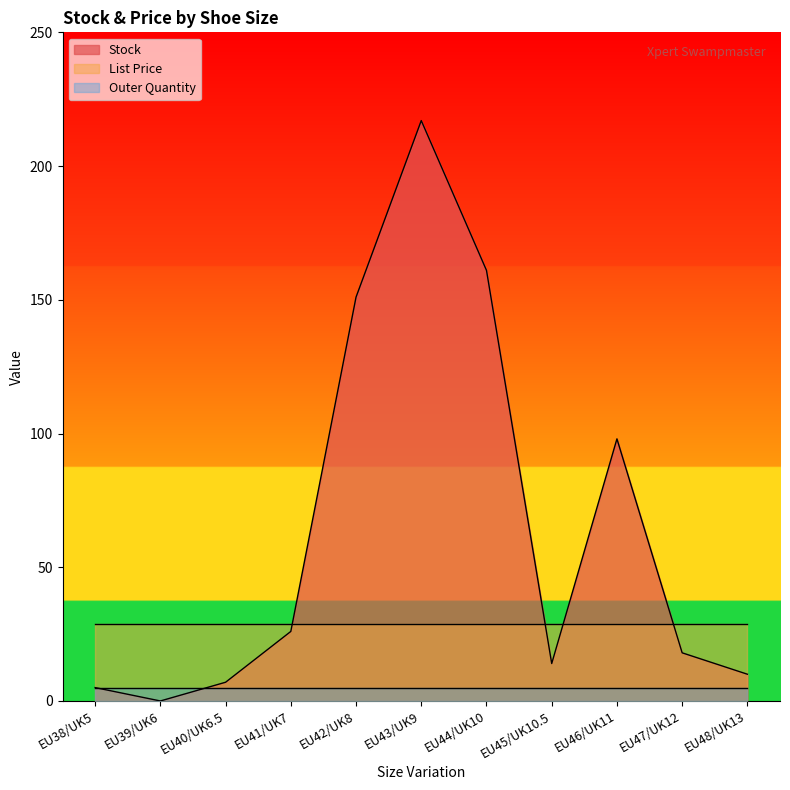

Which series changed the most between EU39/UK6 and EU44/UK10?

Stock